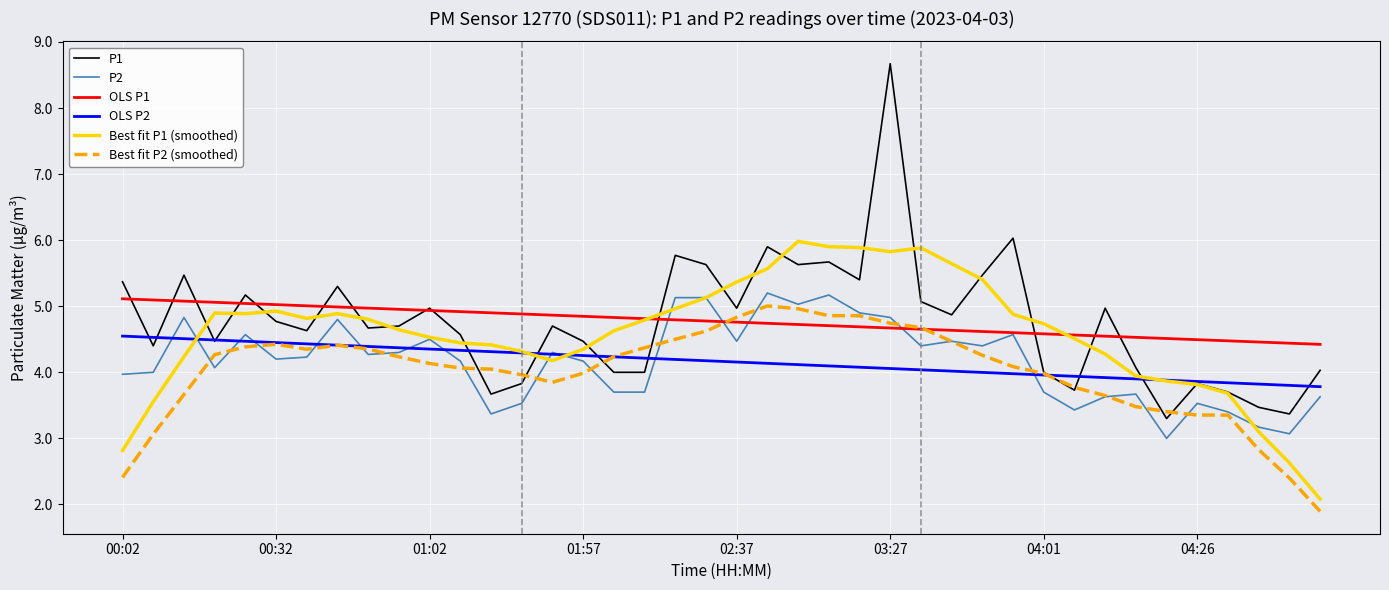

True or false: P2 and P1 intersect in this chart.

False